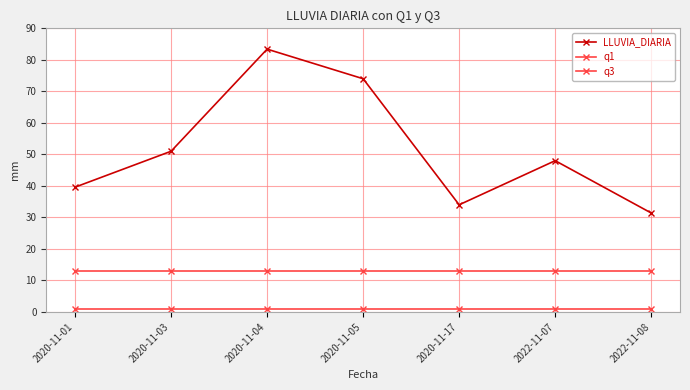

At which category is the sum across all series the highest?

2020-11-04